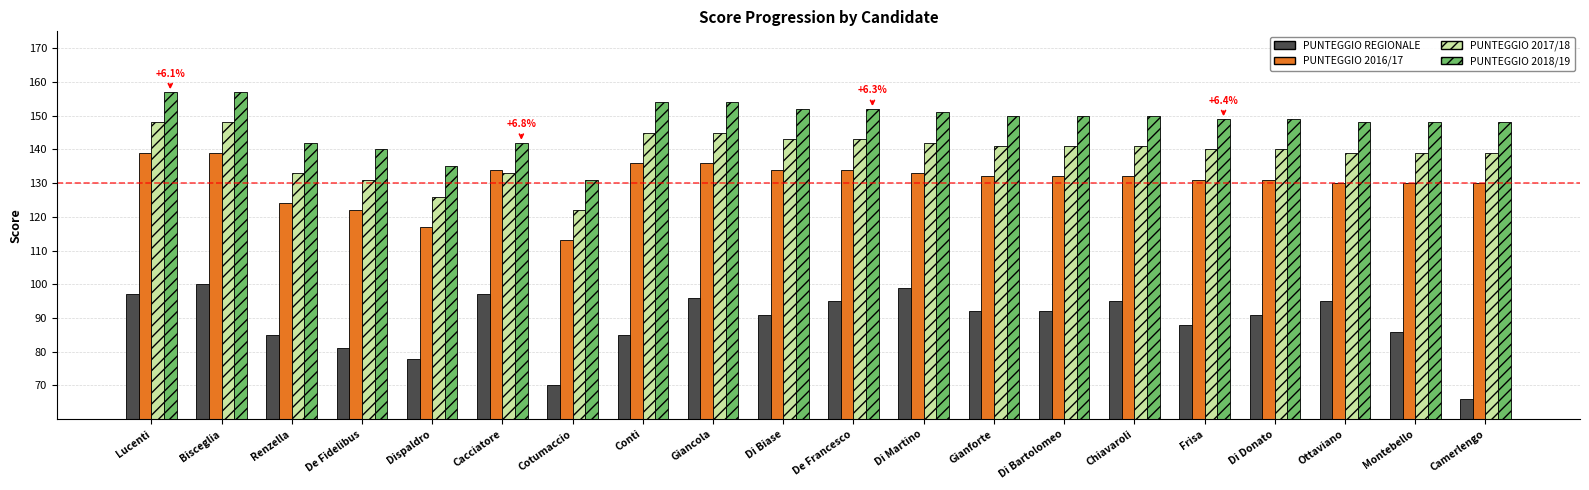

Are the bars grouped side by side (vs. stacked)?

Yes